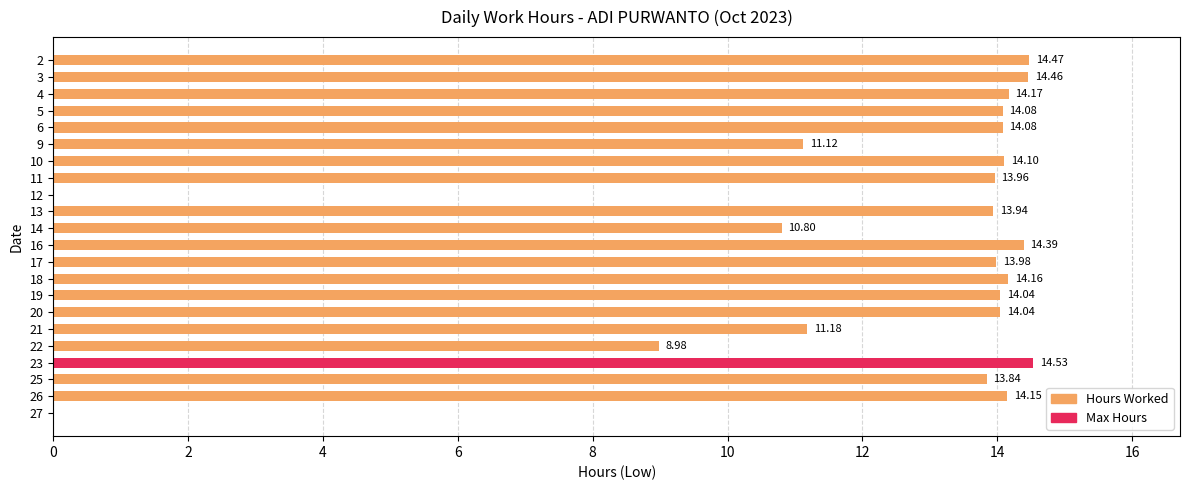

What is the difference between the maximum and second lowest values?

14.5